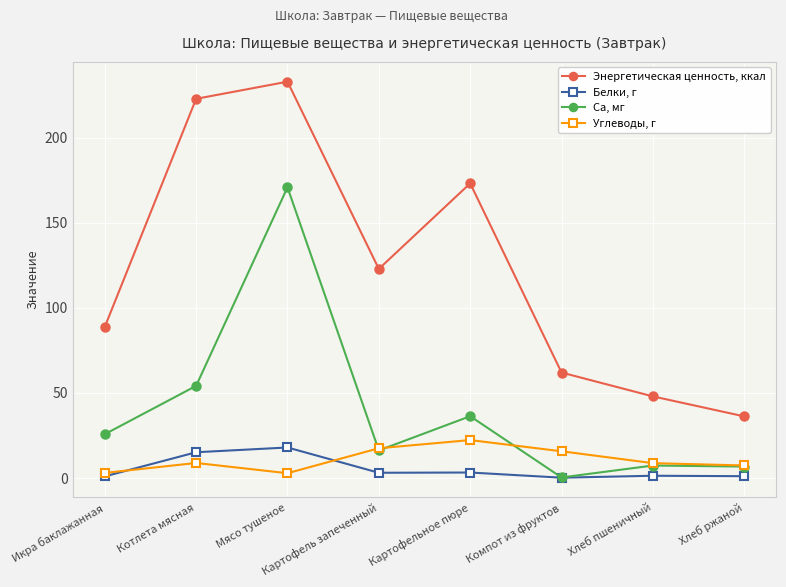

What is the difference between the Белки, г values at Картофельное пюре and Хлеб ржаной?

2.2